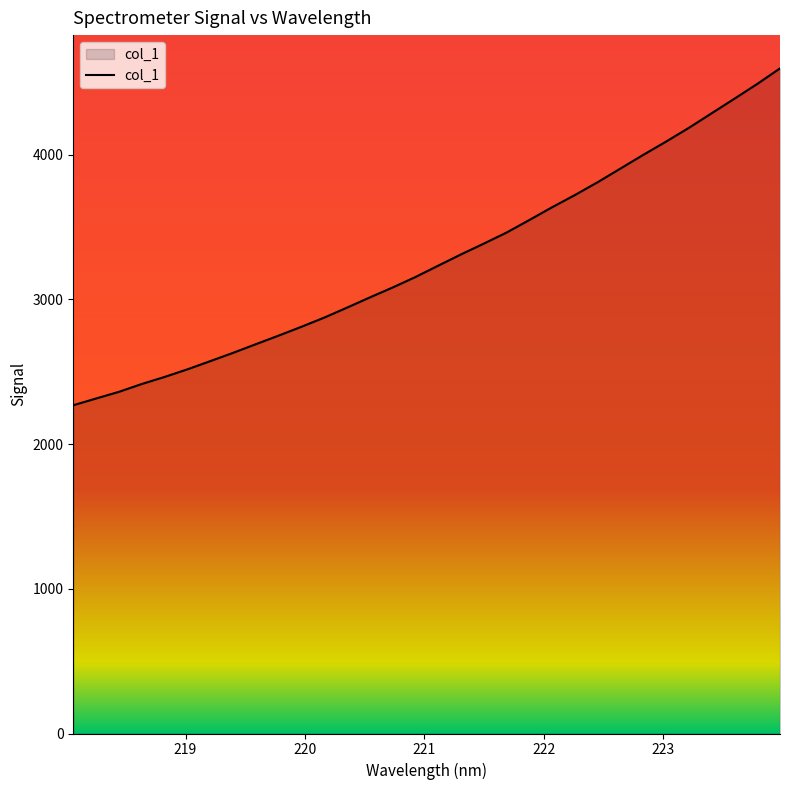

What is the maximum value shown in the chart?

4595.4